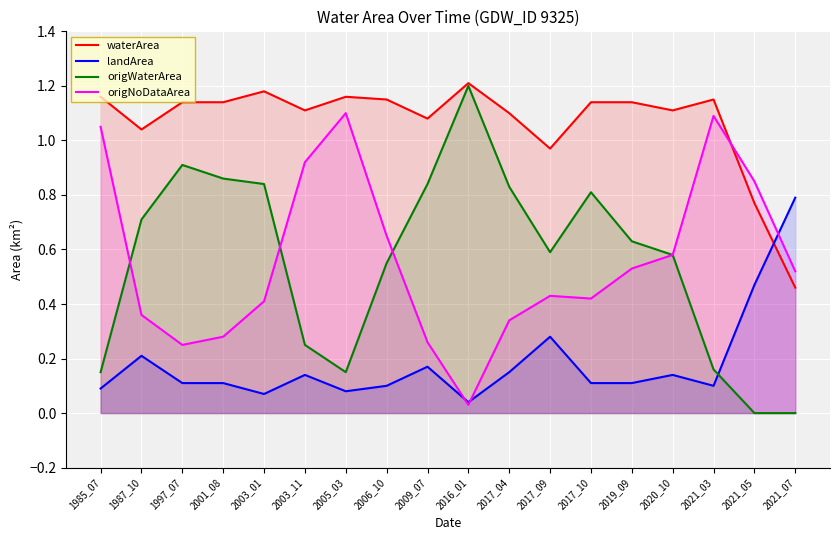

What is the average value of the landArea series?

0.2